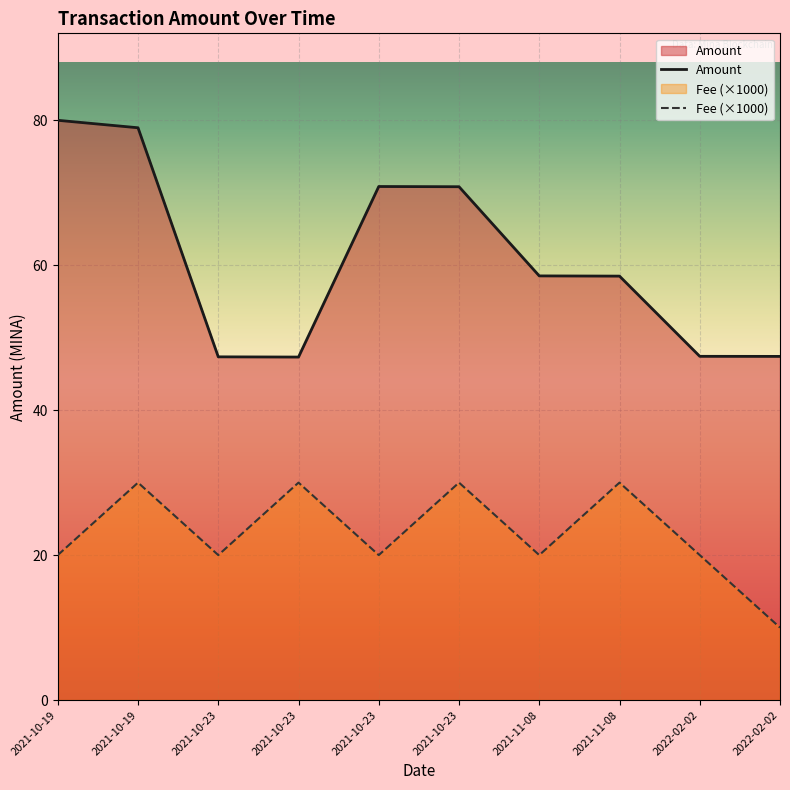

Reading right to left, what are all the values shown in this chart?

47.4	47.4	58.5	58.5	70.8	70.8	47.3	47.3	79.0	80.0